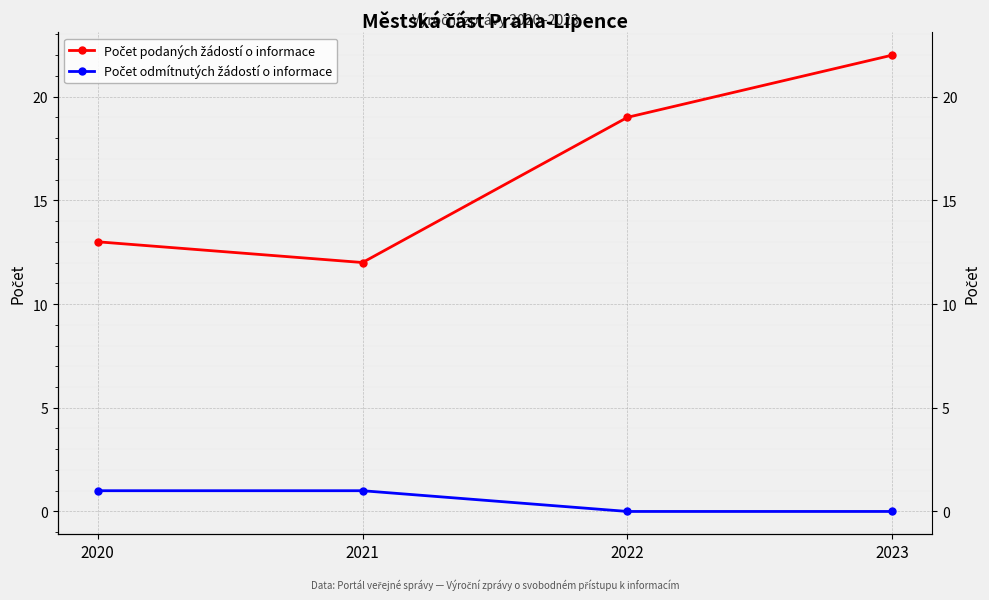

True or false: Počet odmítnutých žádostí o informace has a value of 1 at 2022.

False